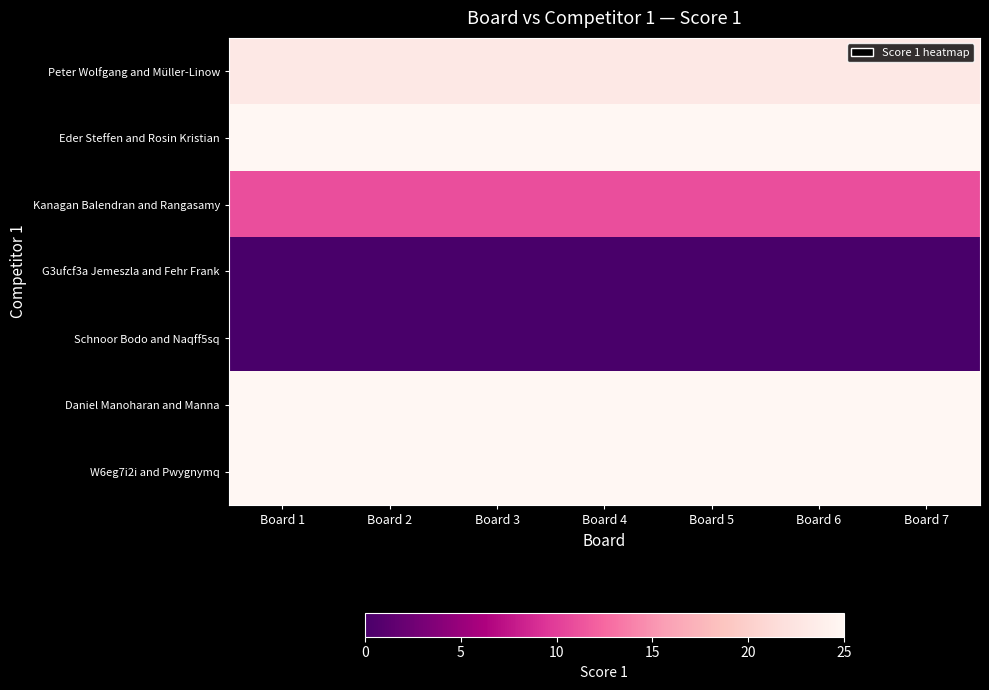

Which series has the largest range (max minus min)?

Peter Wolfgang and Müller-Linow